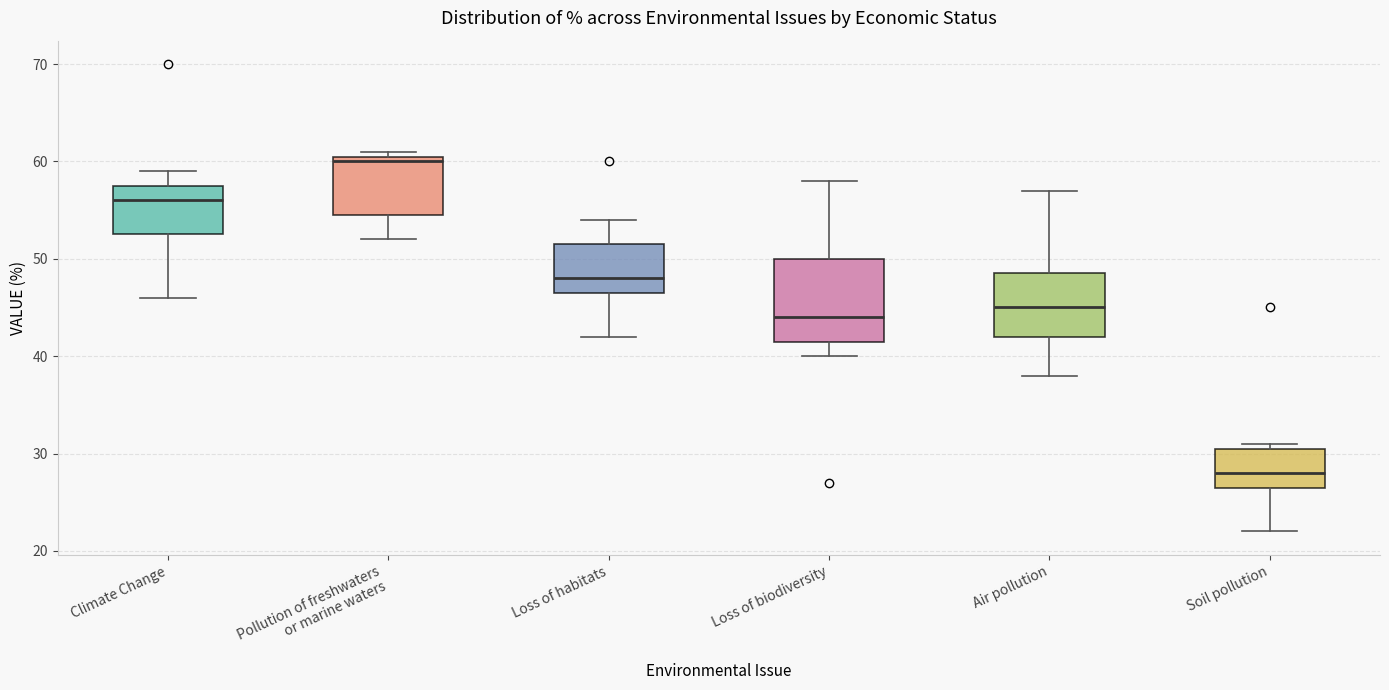

Reading left to right, read every box against the y-axis: the position of its median line, the range the box covers, and the ends of its whiskers. The values are not printed on the chart, so give them approximately, as read against the axis.

Climate Change: median 56, box 53 to 58, whiskers 46 to 59
Pollution of freshwaters or marine waters: median 60, box 55 to 61, whiskers 52 to 61 (just above the box's upper edge)
Loss of habitats: median 48, box 47 to 52, whiskers 42 to 54
Loss of biodiversity: median 44, box 42 to 50, whiskers 40 to 58
Air pollution: median 45, box 42 to 49, whiskers 38 to 57
Soil pollution: median 28, box 27 to 31, whiskers 22 to 31 (just above the box's upper edge)